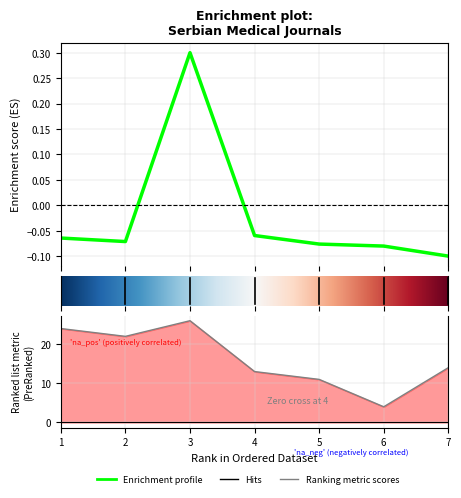

How many data points are less than 0?

6